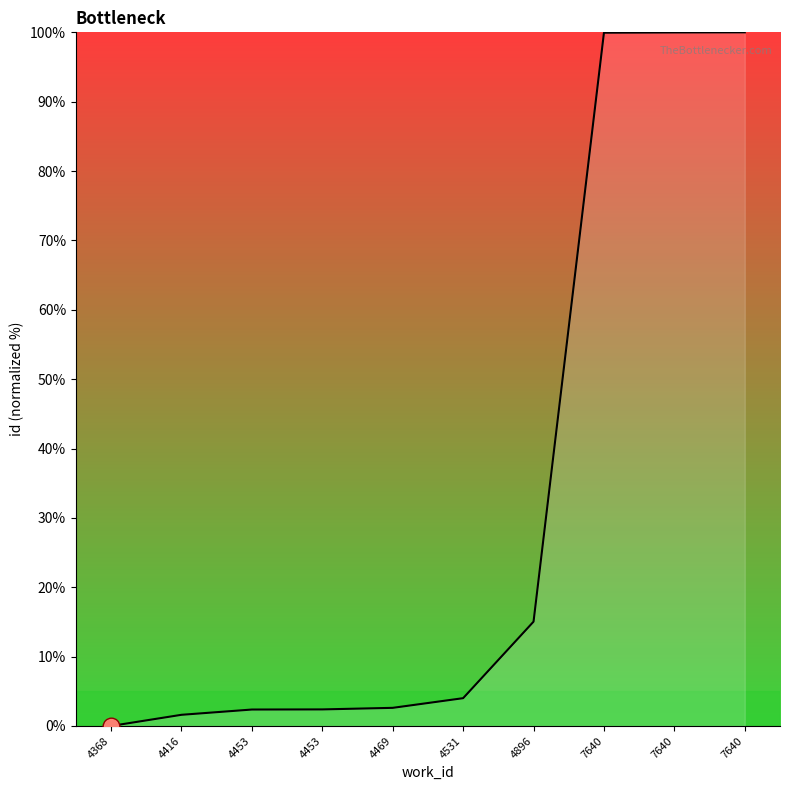

Reading left to right, transcribe all the data shown in this chart.

0.0	1.6	2.4	2.4	2.6	4.0	15.0	99.9	100.0	100.0